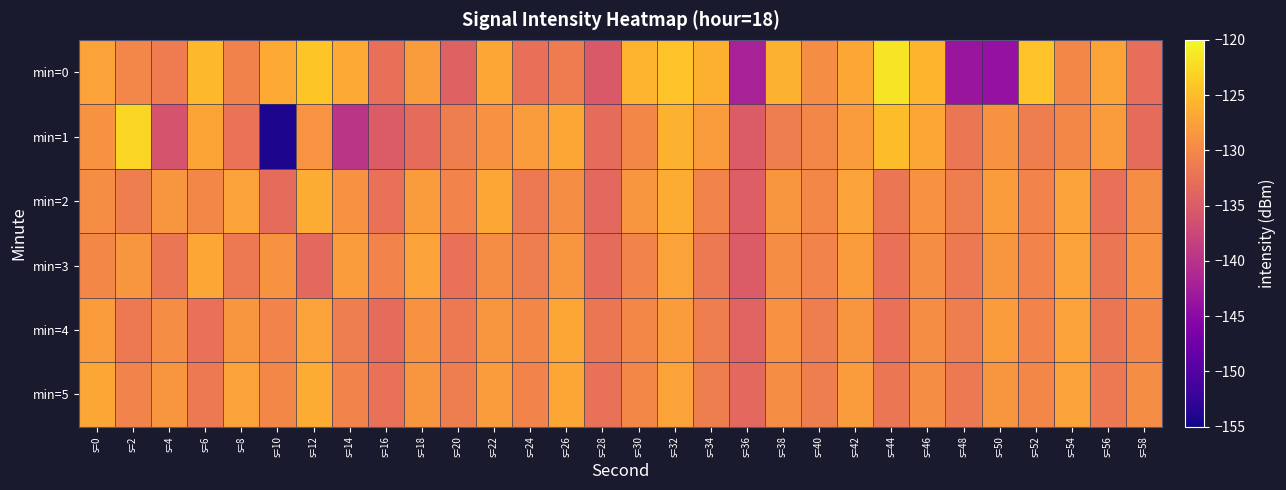

Reading left to right, list all the values displayed in this chart.

min=0: s=0=-127.5	s=2=-130.1	s=4=-131.2	s=6=-125.3	s=8=-130.6	s=10=-126.6	s=12=-124.1	s=14=-126.7	s=16=-132.7	s=18=-128.0	s=20=-134.1	s=22=-126.8	s=24=-132.6	s=26=-131.3	s=28=-135.2	s=30=-125.8	s=32=-124.4	s=34=-126.1	s=36=-142.0	s=38=-125.9	s=40=-129.5	s=42=-127.0	s=44=-121.6	s=46=-125.7	s=48=-143.5	s=50=-144.0	s=52=-124.4	s=54=-130.1	s=56=-127.4	s=58=-132.8
min=1: s=0=-128.9	s=2=-122.9	s=4=-136.0	s=6=-127.2	s=8=-132.4	s=10=-154.1	s=12=-128.8	s=14=-139.6	s=16=-135.0	s=18=-133.1	s=20=-131.0	s=22=-129.0	s=24=-128.0	s=26=-127.0	s=28=-133.0	s=30=-130.0	s=32=-126.0	s=34=-128.0	s=36=-135.0	s=38=-131.0	s=40=-130.0	s=42=-128.0	s=44=-125.0	s=46=-127.0	s=48=-132.0	s=50=-129.0	s=52=-131.0	s=54=-130.0	s=56=-128.0	s=58=-133.0
min=2: s=0=-129.5	s=2=-131.0	s=4=-128.5	s=6=-130.0	s=8=-127.5	s=10=-133.0	s=12=-126.5	s=14=-129.0	s=16=-132.5	s=18=-128.0	s=20=-130.5	s=22=-127.0	s=24=-131.5	s=26=-129.5	s=28=-133.5	s=30=-128.5	s=32=-126.5	s=34=-130.5	s=36=-134.5	s=38=-128.5	s=40=-130.0	s=42=-127.5	s=44=-132.0	s=46=-129.0	s=48=-131.0	s=50=-128.0	s=52=-130.5	s=54=-127.5	s=56=-132.5	s=58=-129.5
min=3: s=0=-130.0	s=2=-128.5	s=4=-132.0	s=6=-127.0	s=8=-131.5	s=10=-129.0	s=12=-133.5	s=14=-128.0	s=16=-130.5	s=18=-127.5	s=20=-132.5	s=22=-129.5	s=24=-131.0	s=26=-128.5	s=28=-133.0	s=30=-130.5	s=32=-127.5	s=34=-131.5	s=36=-135.0	s=38=-129.5	s=40=-130.5	s=42=-128.0	s=44=-132.5	s=46=-129.5	s=48=-131.5	s=50=-128.5	s=52=-130.5	s=54=-127.5	s=56=-132.0	s=58=-129.0
min=4: s=0=-128.0	s=2=-131.5	s=4=-129.5	s=6=-132.5	s=8=-128.5	s=10=-130.5	s=12=-127.5	s=14=-131.0	s=16=-133.0	s=18=-129.0	s=20=-131.5	s=22=-128.5	s=24=-130.0	s=26=-127.0	s=28=-132.0	s=30=-130.0	s=32=-128.0	s=34=-131.0	s=36=-134.0	s=38=-129.0	s=40=-131.0	s=42=-128.5	s=44=-132.5	s=46=-129.5	s=48=-131.0	s=50=-128.0	s=52=-130.5	s=54=-127.5	s=56=-132.0	s=58=-130.0
min=5: s=0=-127.0	s=2=-130.5	s=4=-128.5	s=6=-131.5	s=8=-127.5	s=10=-130.0	s=12=-126.5	s=14=-130.5	s=16=-132.5	s=18=-128.5	s=20=-131.0	s=22=-128.0	s=24=-130.5	s=26=-127.0	s=28=-132.5	s=30=-130.0	s=32=-127.5	s=34=-131.0	s=36=-133.5	s=38=-129.5	s=40=-131.0	s=42=-128.0	s=44=-132.0	s=46=-129.5	s=48=-131.5	s=50=-128.5	s=52=-130.0	s=54=-127.5	s=56=-131.5	s=58=-129.5